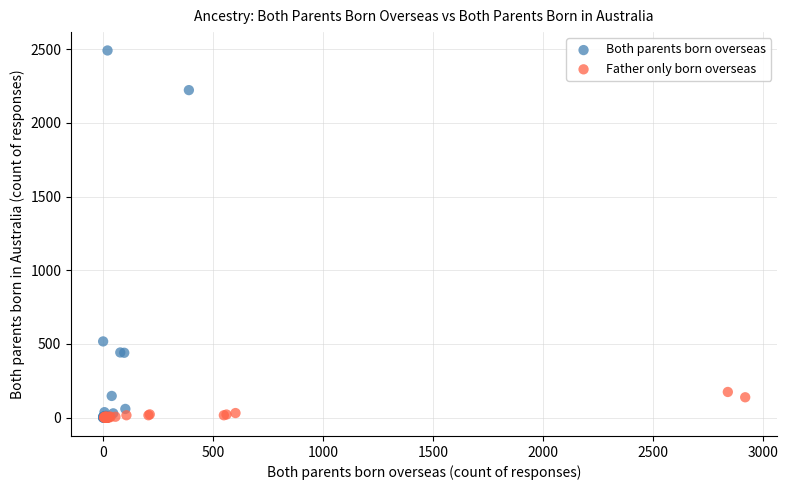

What are all the series names shown in the legend?

Both parents born overseas, Father only born overseas